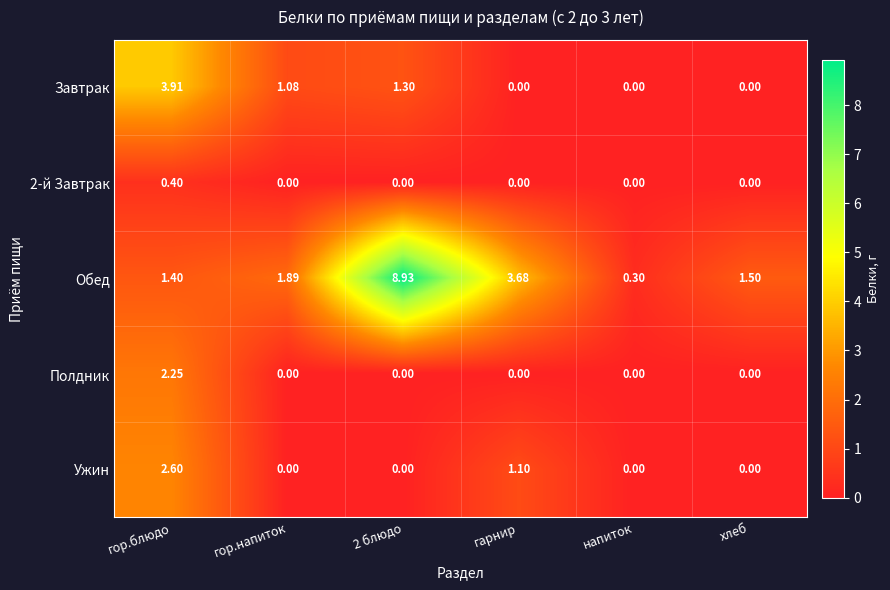

Which series has the largest range (max minus min)?

Обед